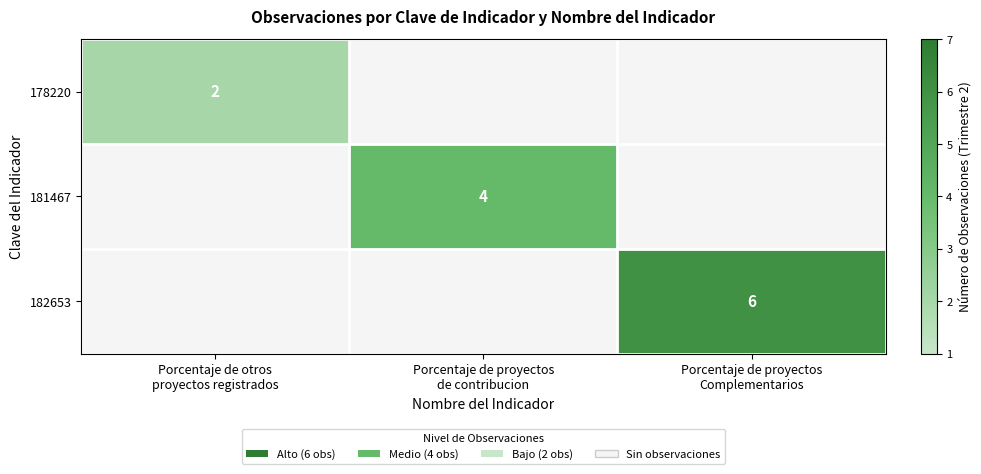

How many distinct data groups are displayed?

3